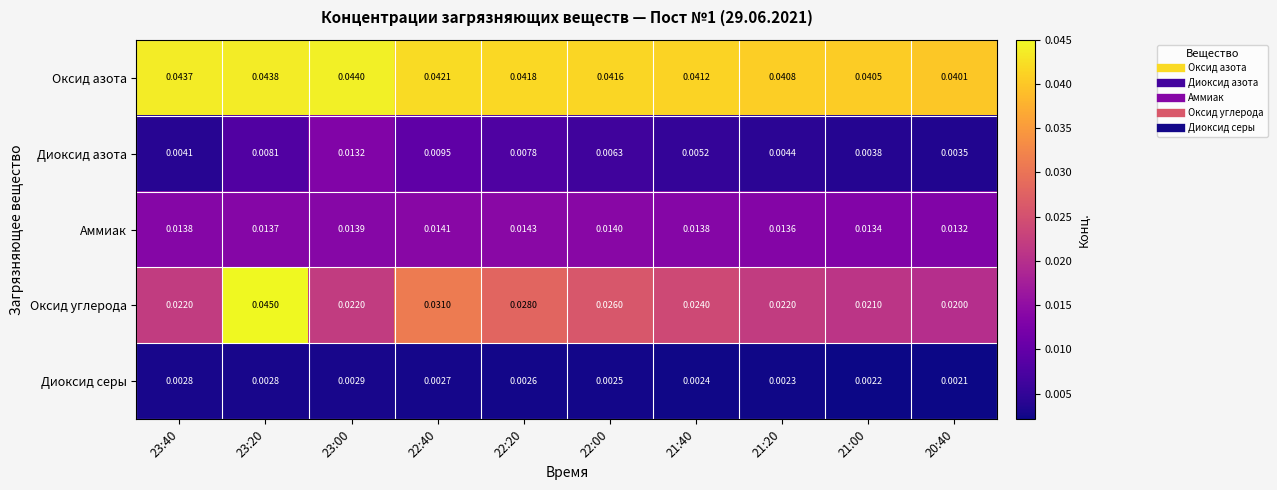

Rank the series by their maximum value, from lowest to highest.

Диоксид серы, Диоксид азота, Аммиак, Оксид азота, Оксид углерода